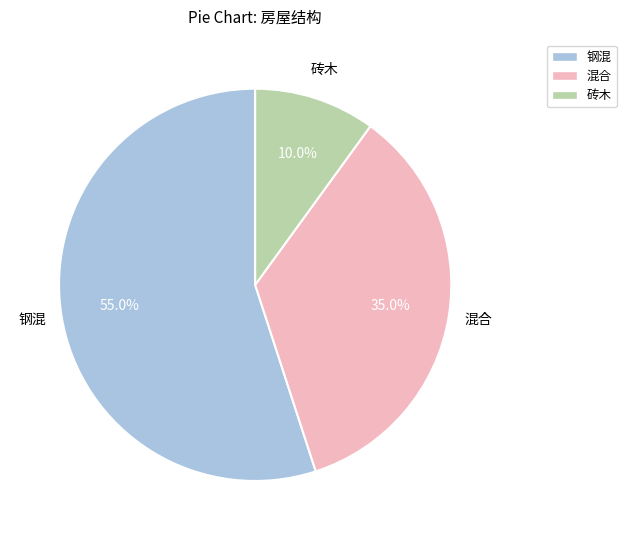

Is there a majority slice in this chart?

Yes